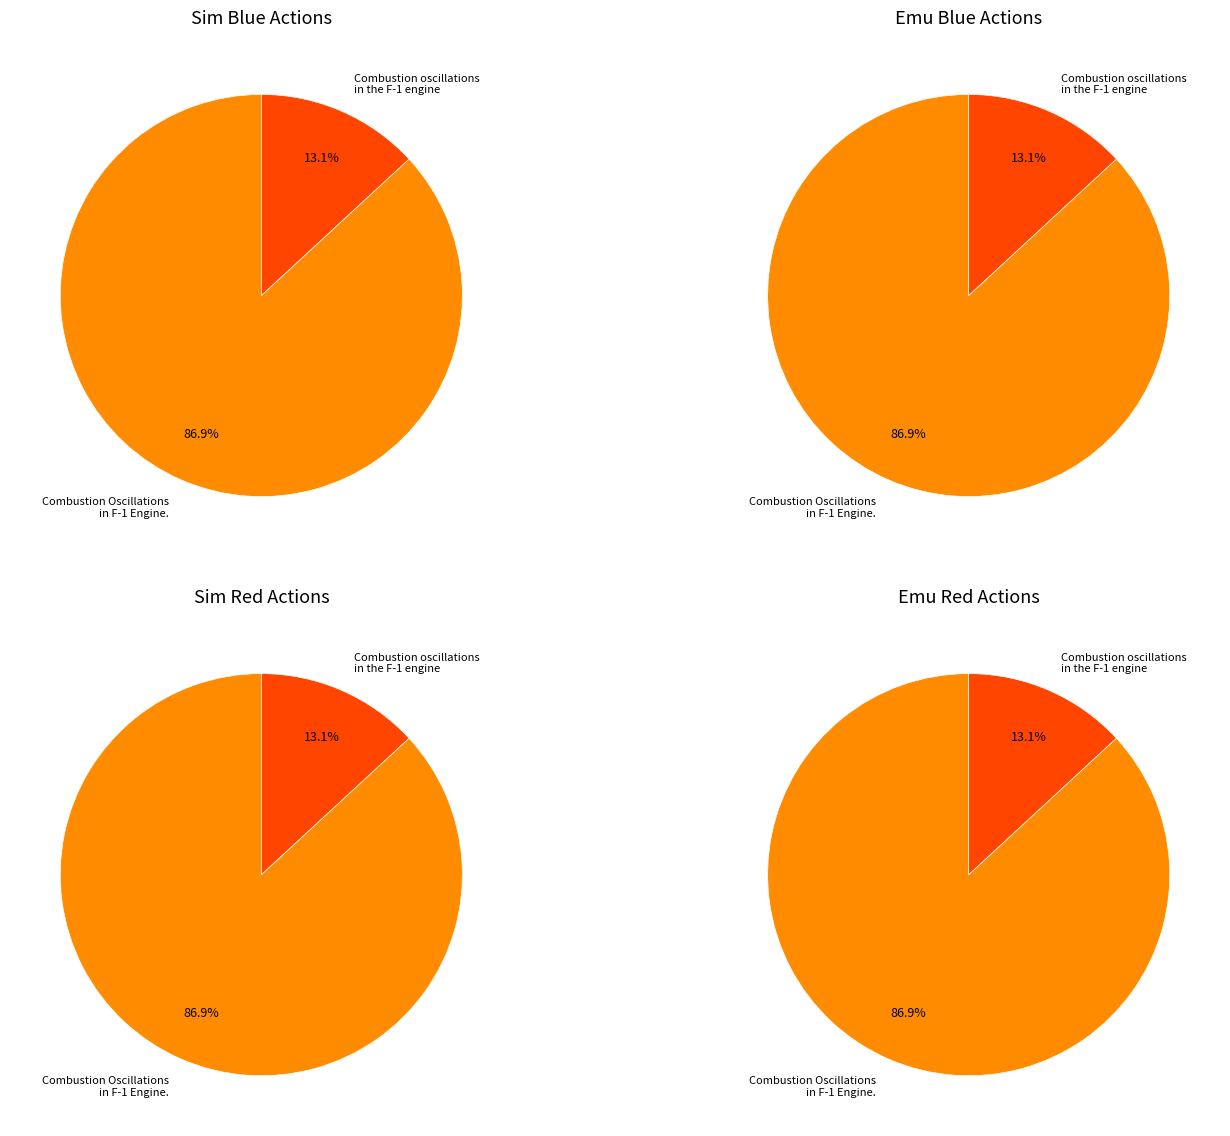

Count the number of slices in the pie.

2